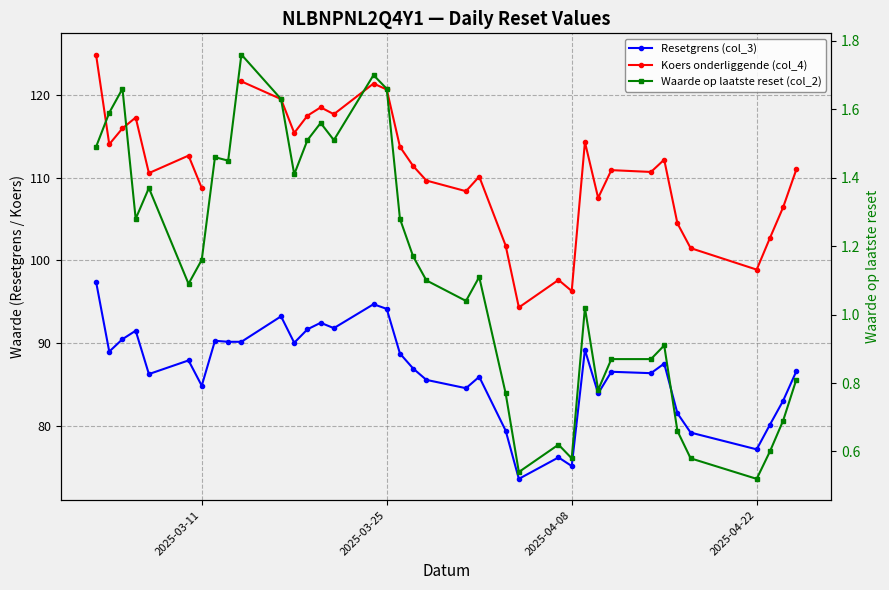

Count the number of data series in this chart.

3